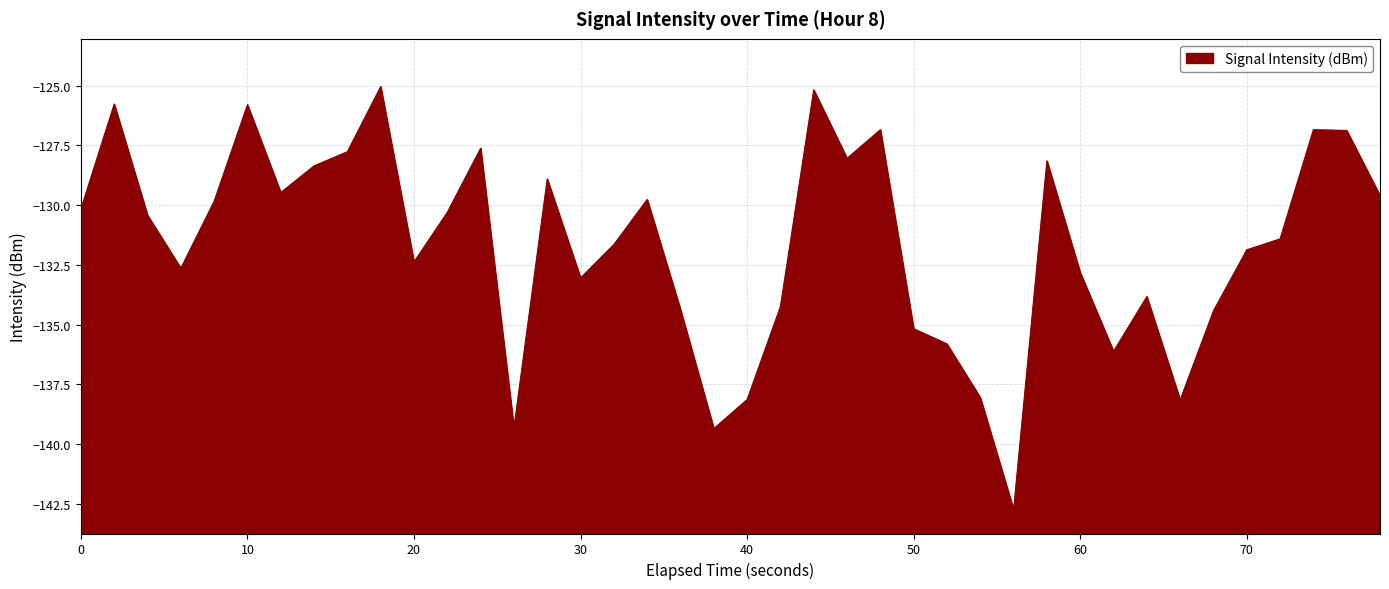

What is the greatest value displayed?

-125.0